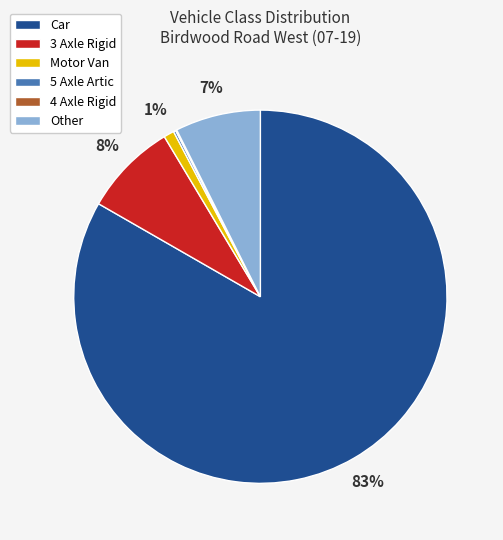

Is there a majority slice in this chart?

Yes